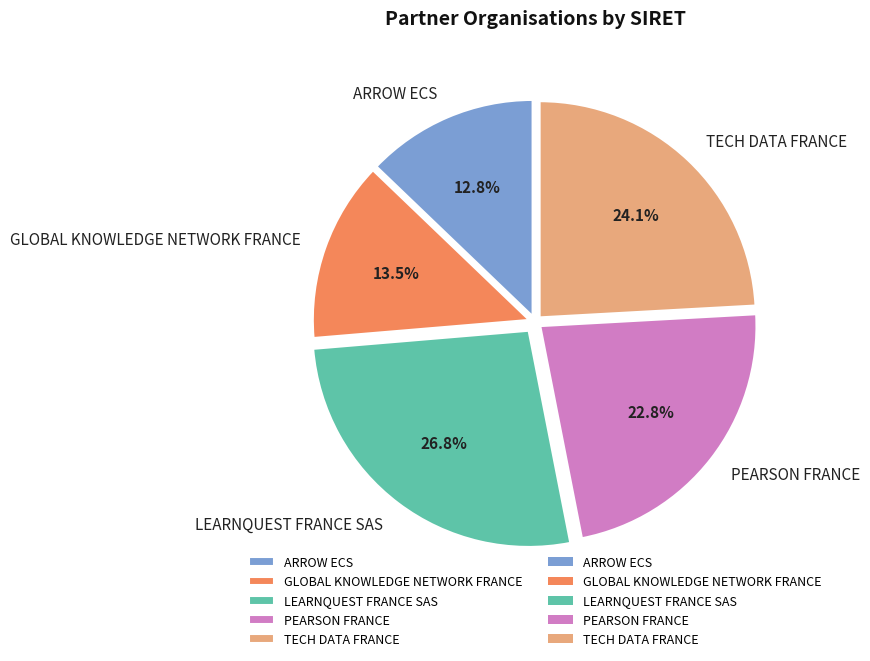

To the nearest percent, what is the average slice percentage?

20%